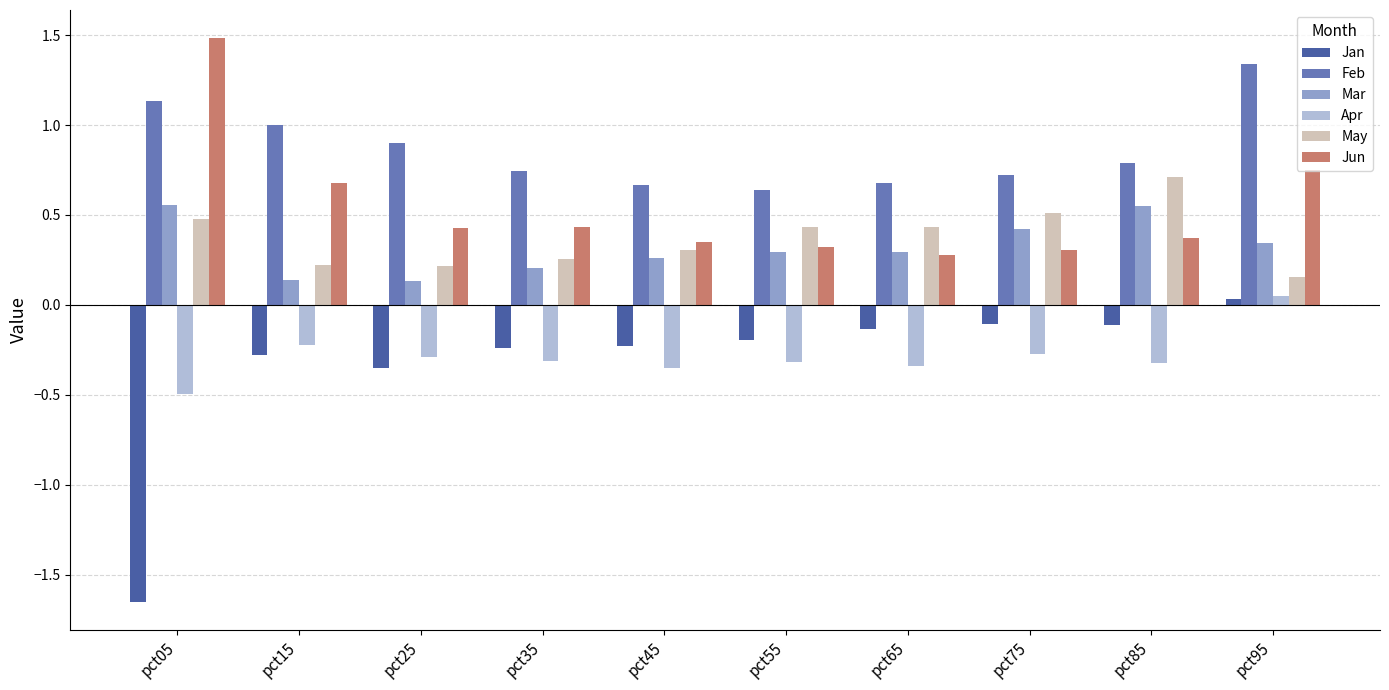

Which category has the highest value across all series?

pct05